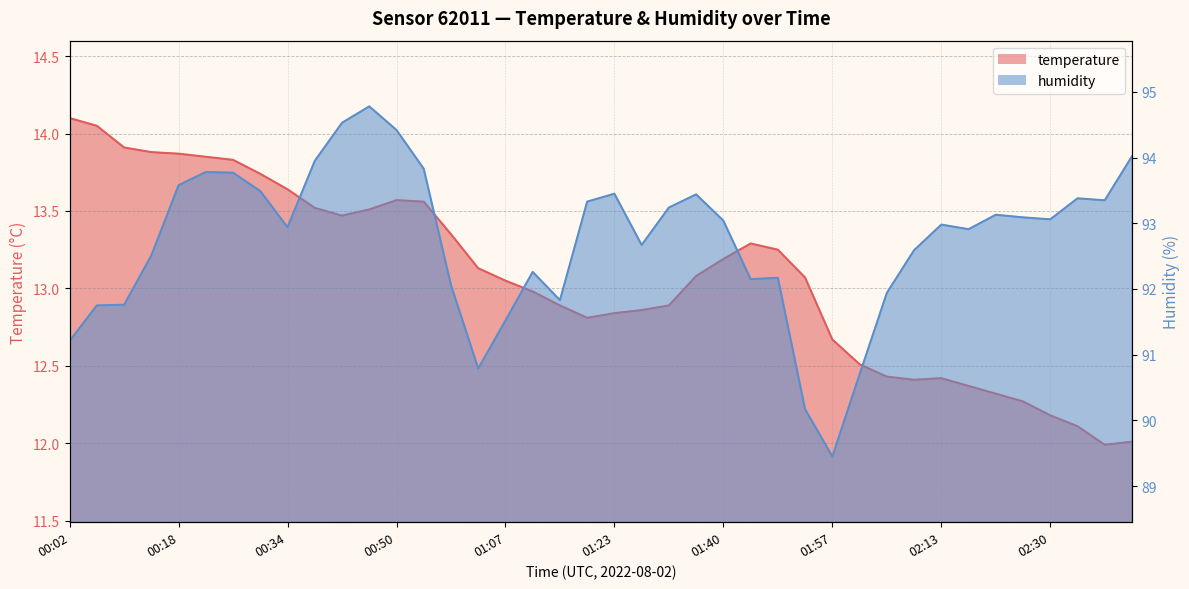

At 02:13, list the series in order from smallest to largest.

temperature, humidity